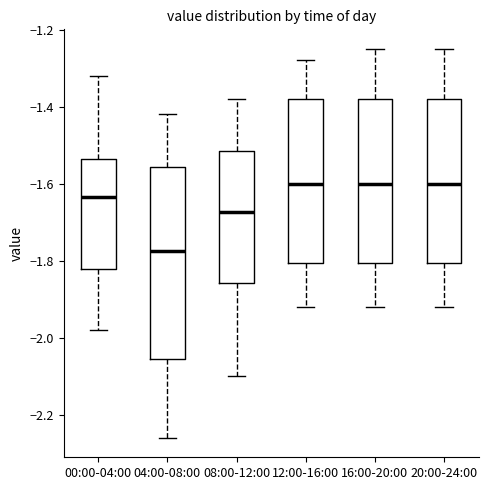

Which box's median line is the lowest?

04:00-08:00